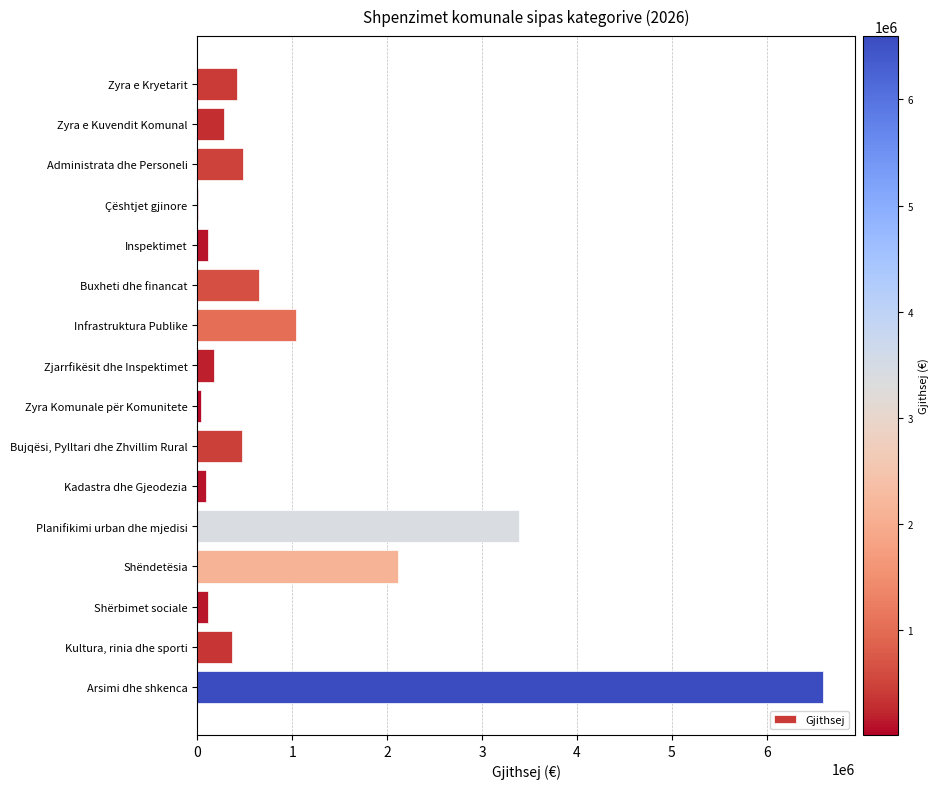

Which has a higher value, Zyra Komunale për Komunitete or Kultura, rinia dhe sporti?

Kultura, rinia dhe sporti